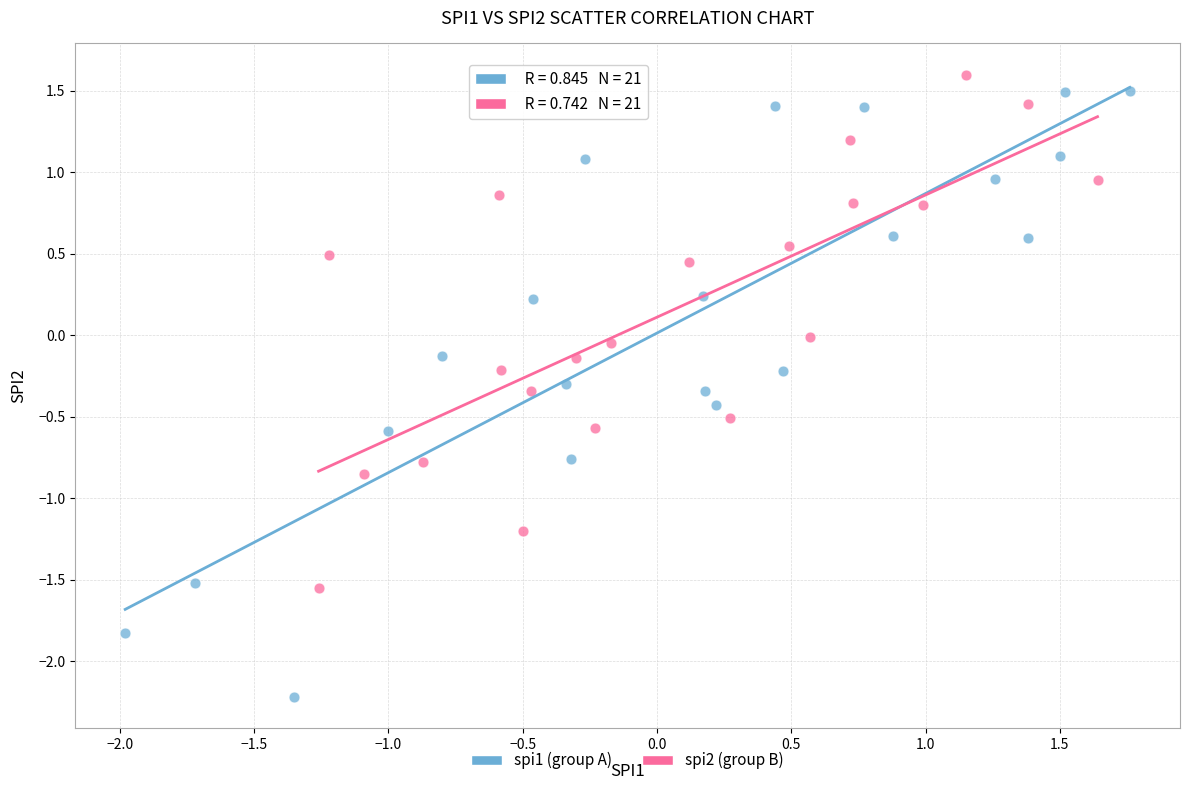

Which series contains the lowest Y value?

spi1 (group A)